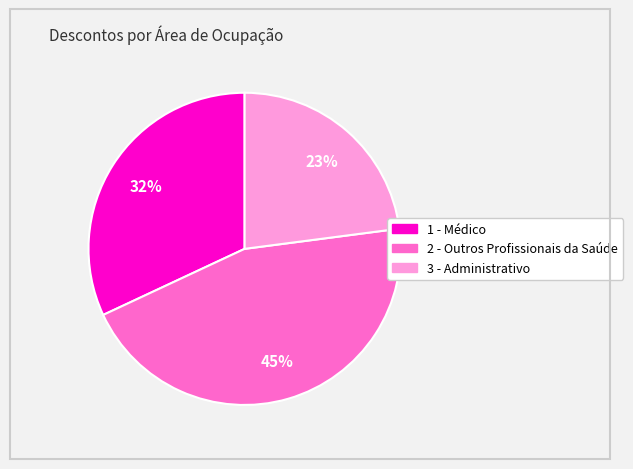

Is there a majority slice in this chart?

No